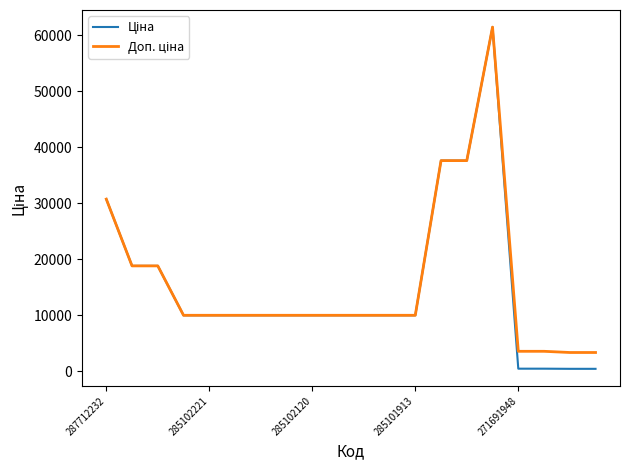

What is the greatest value displayed?

61434.3